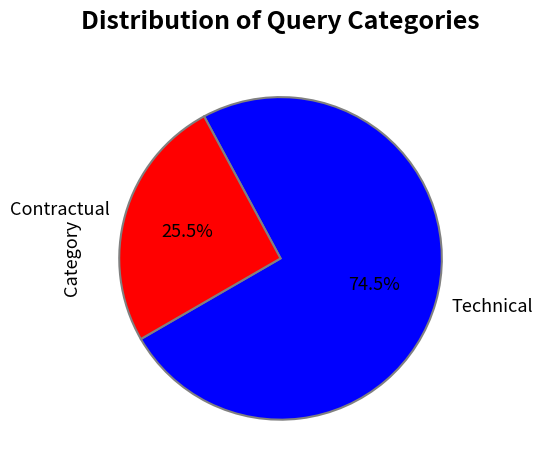

Count the number of slices in the pie.

2